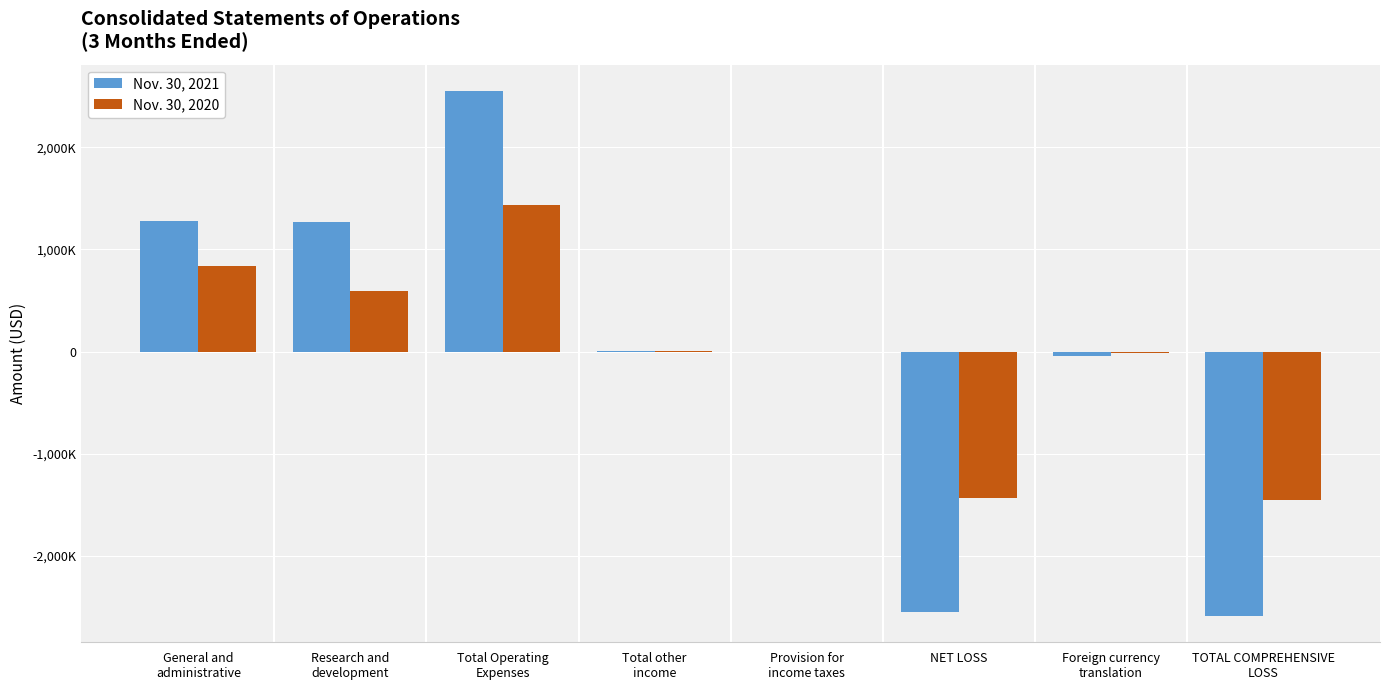

What are all the series names shown in the legend?

Nov. 30, 2021, Nov. 30, 2020